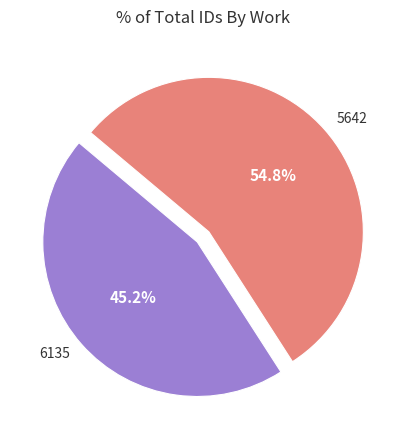

Is there any slice that represents more than half of the pie?

Yes